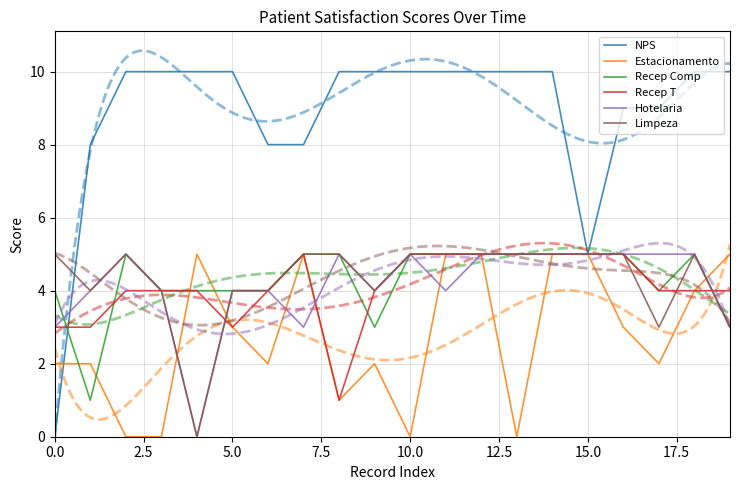

What are all the series names shown in the legend?

NPS, Estacionamento, Recep Comp, Recep T, Hotelaria, Limpeza